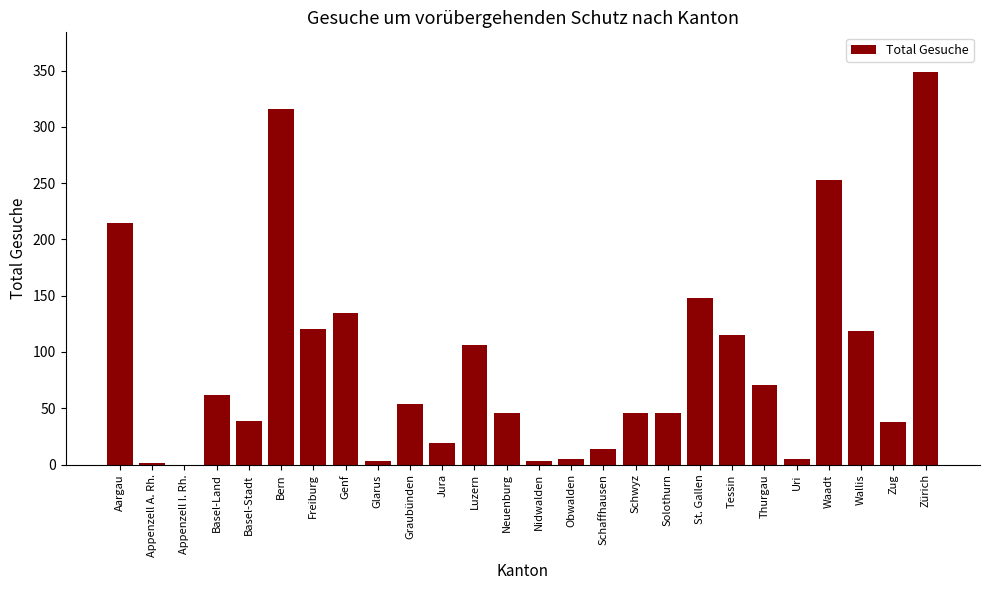

How many distinct data groups are displayed?

1